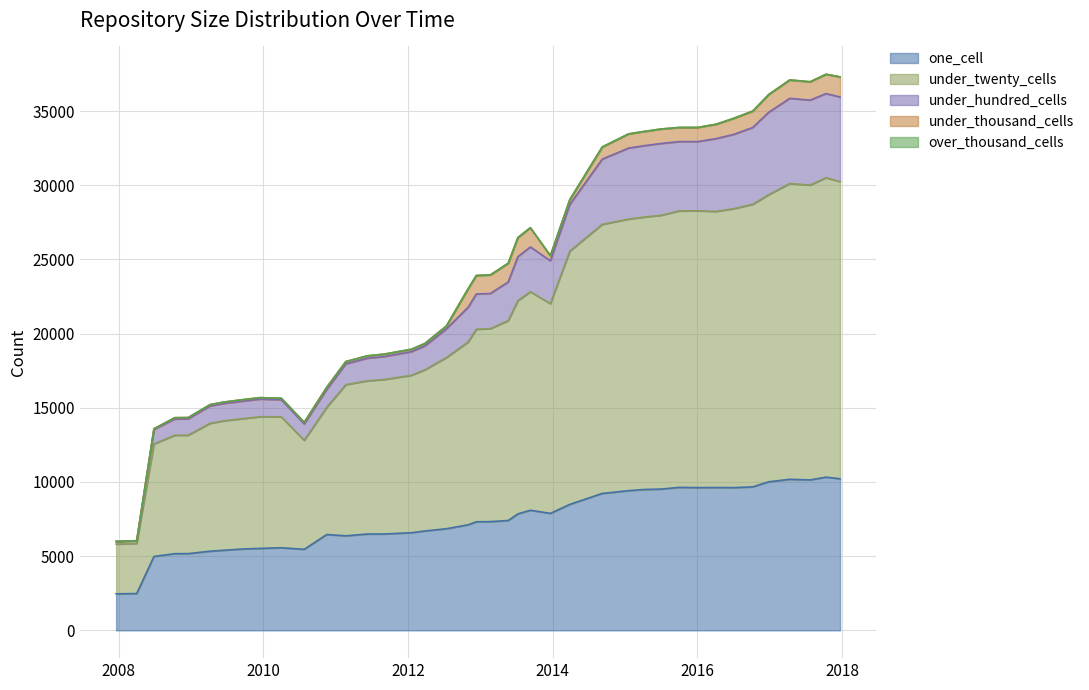

What is the lowest value of the one_cell series?

2460